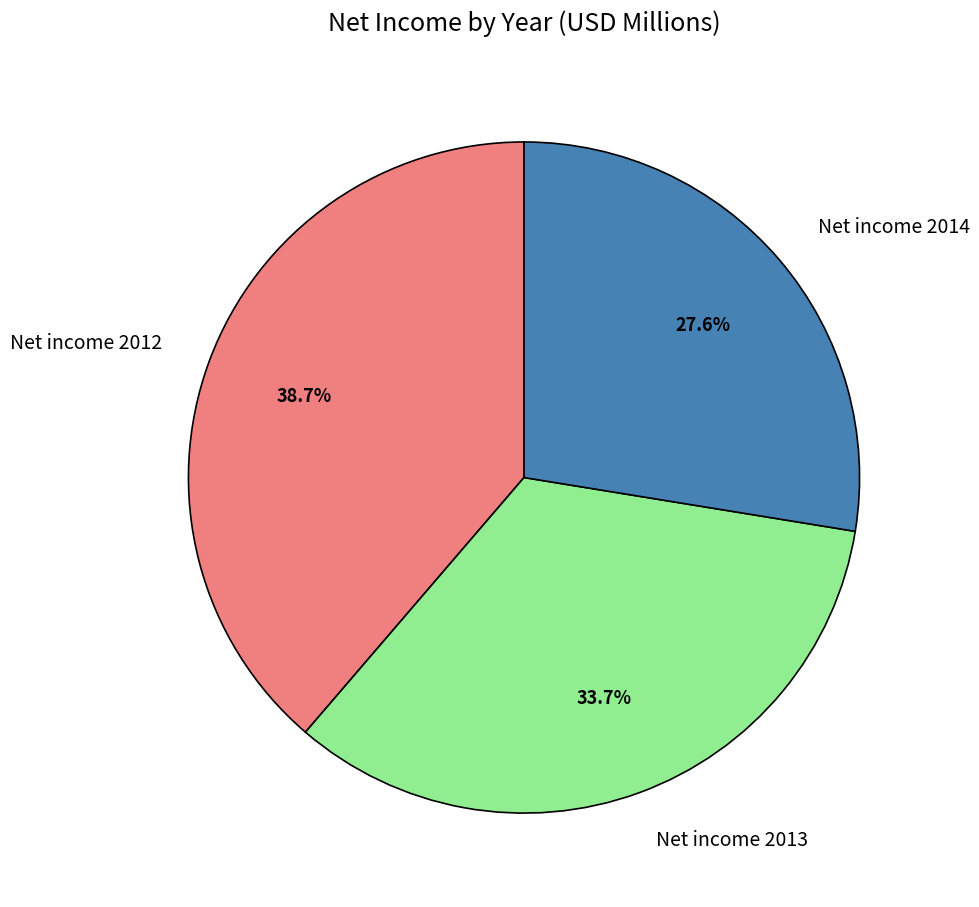

Does any single category account for the majority?

No